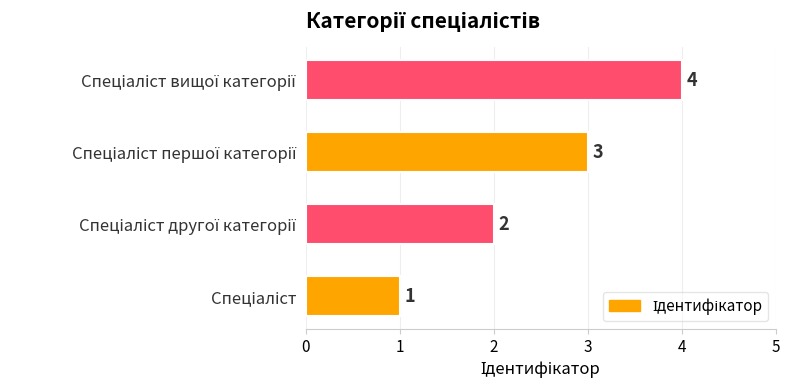

Count the values in the range 2 to 4.

3